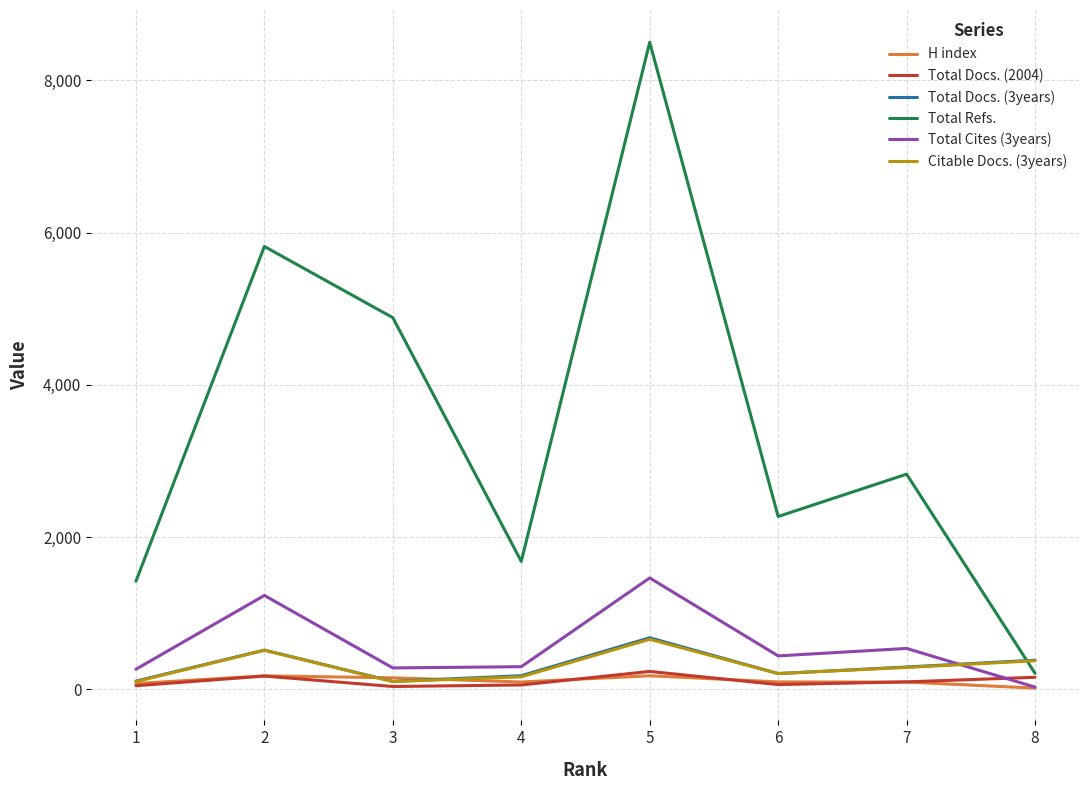

The Citable Docs. (3years) series shows 164 at 4. True or false?

True